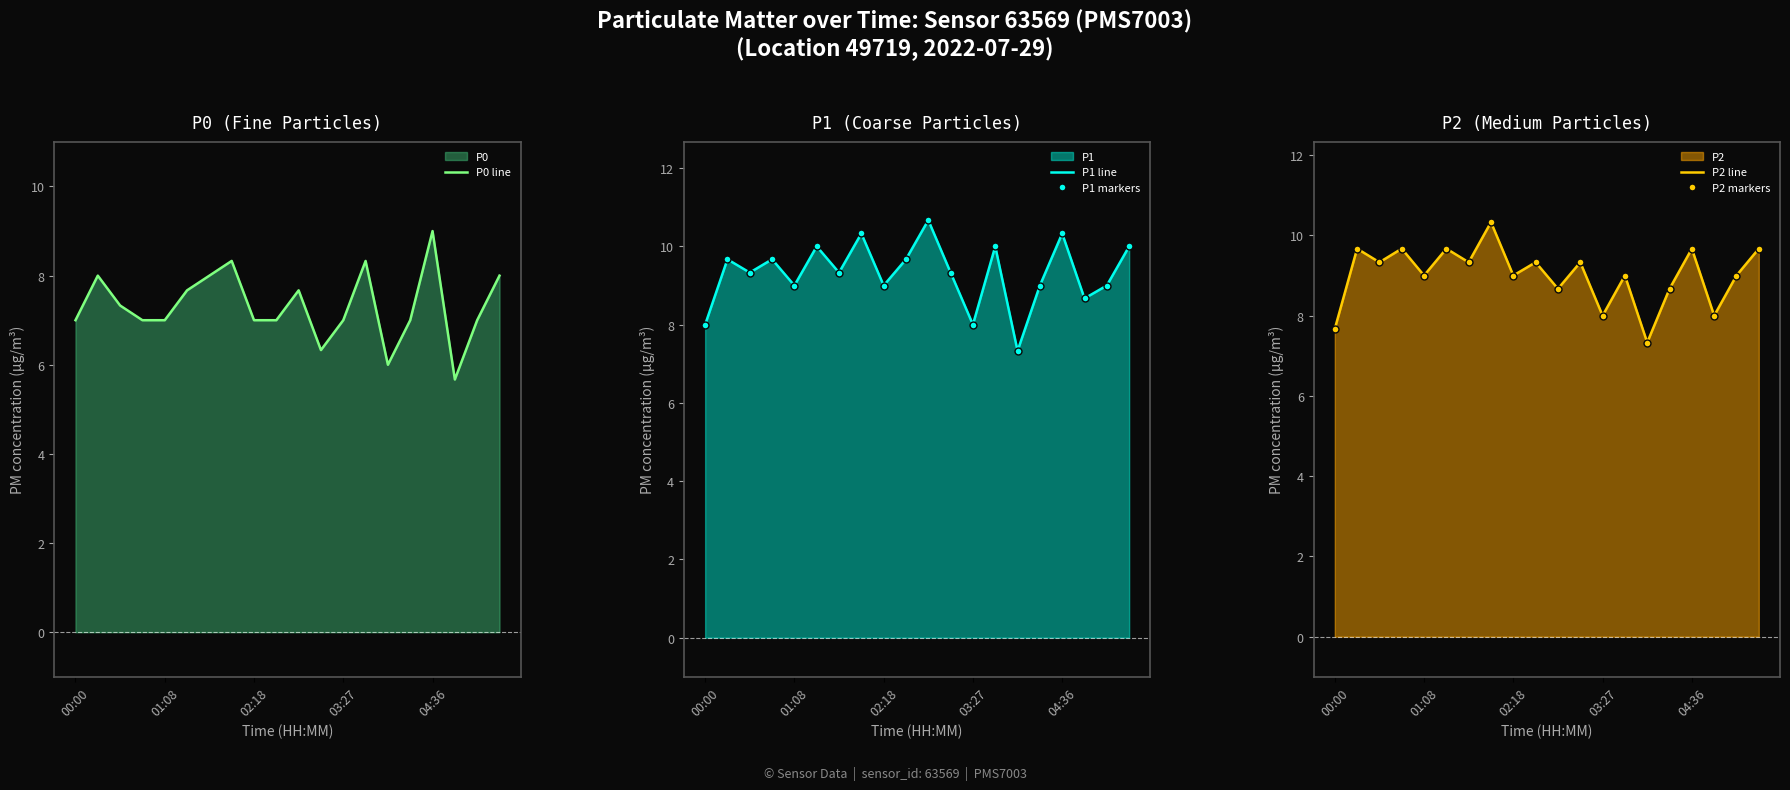

What is the highest value of the P0 line series?

9.0